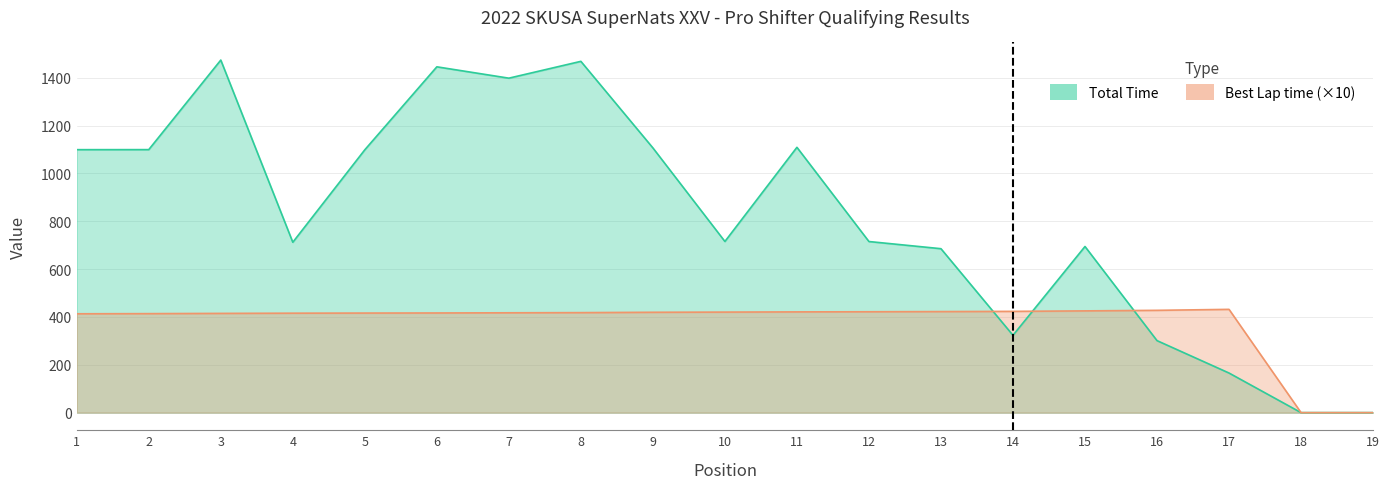

How many data points in Best Lap time are above 417?

11